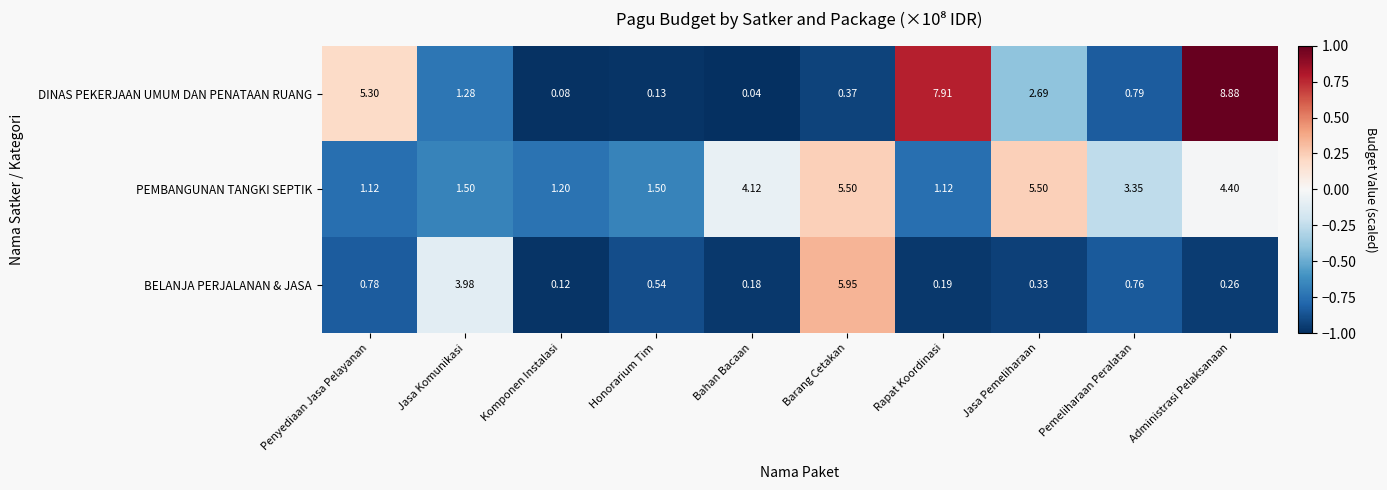

How many categories are shown in the chart?

10